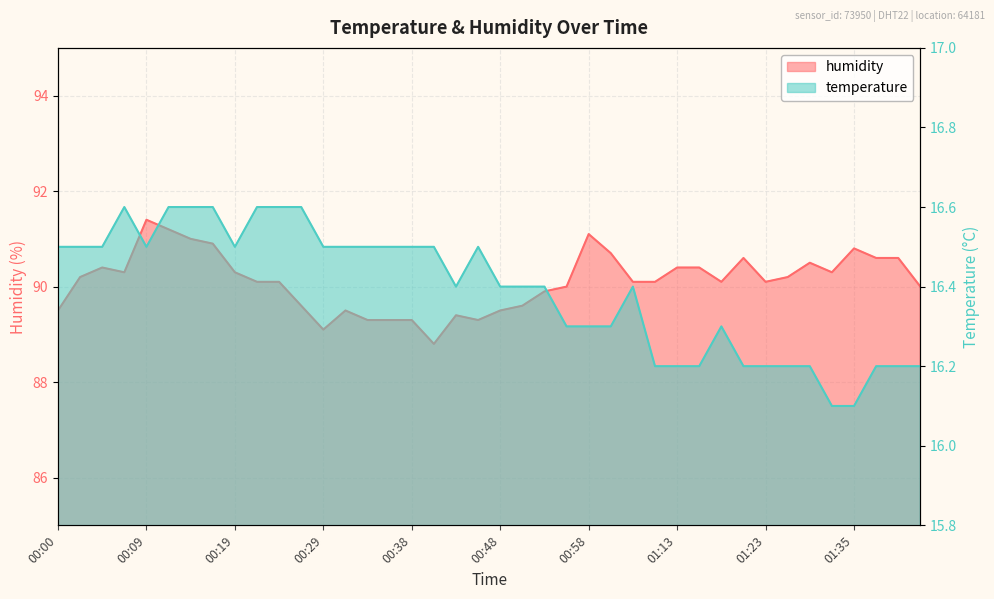

What is the spread (max minus min) of values at 01:10?

73.9